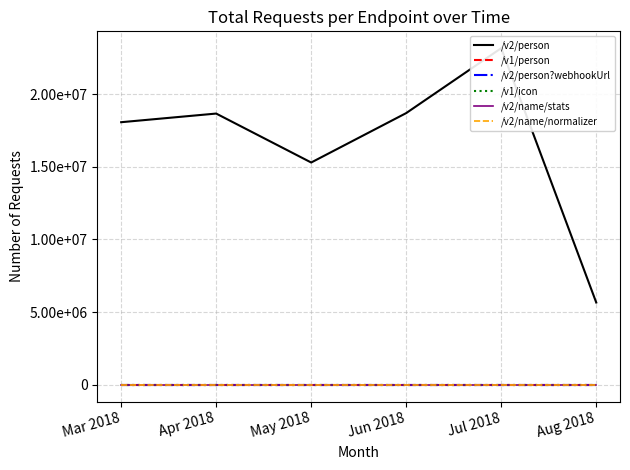

Which series changed the most between Apr 2018 and Jul 2018?

/v2/person